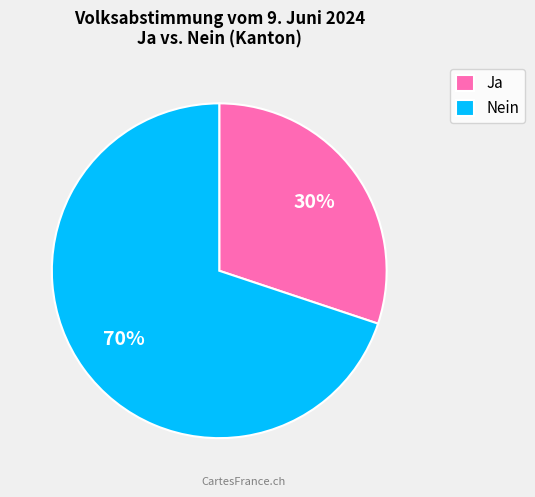

Which slice is the largest?

Nein